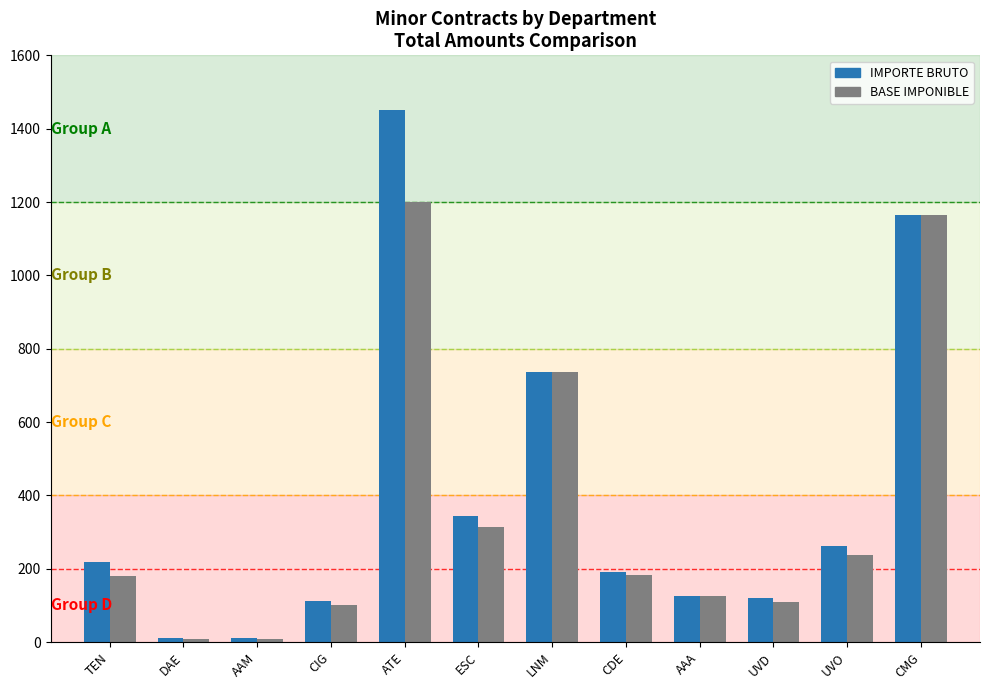

Read the BASE IMPONIBLE value at TEN.

180.0